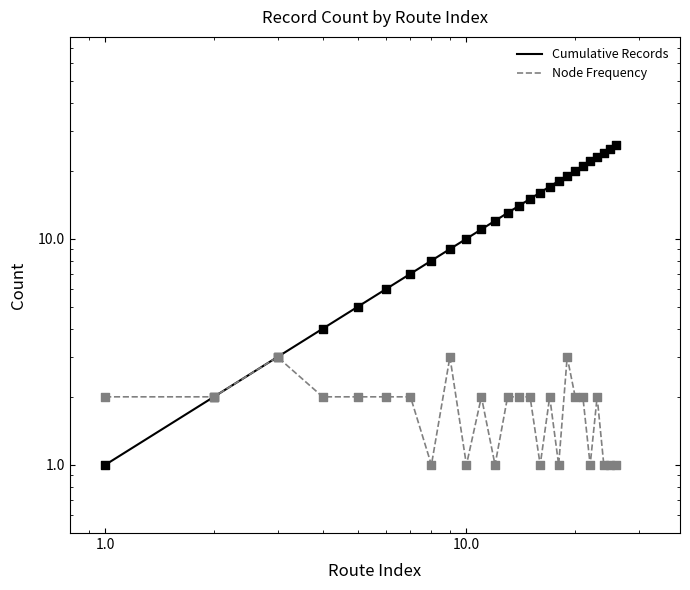

Which series reaches the maximum Y coordinate?

Cumulative Records